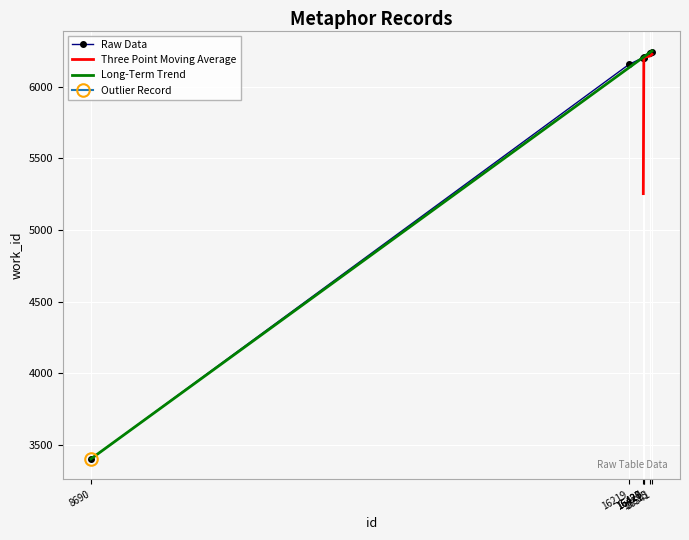

Rank the categories by value from highest to lowest.

16541, 16515, 16427, 16420, 16428, 16219, 8690